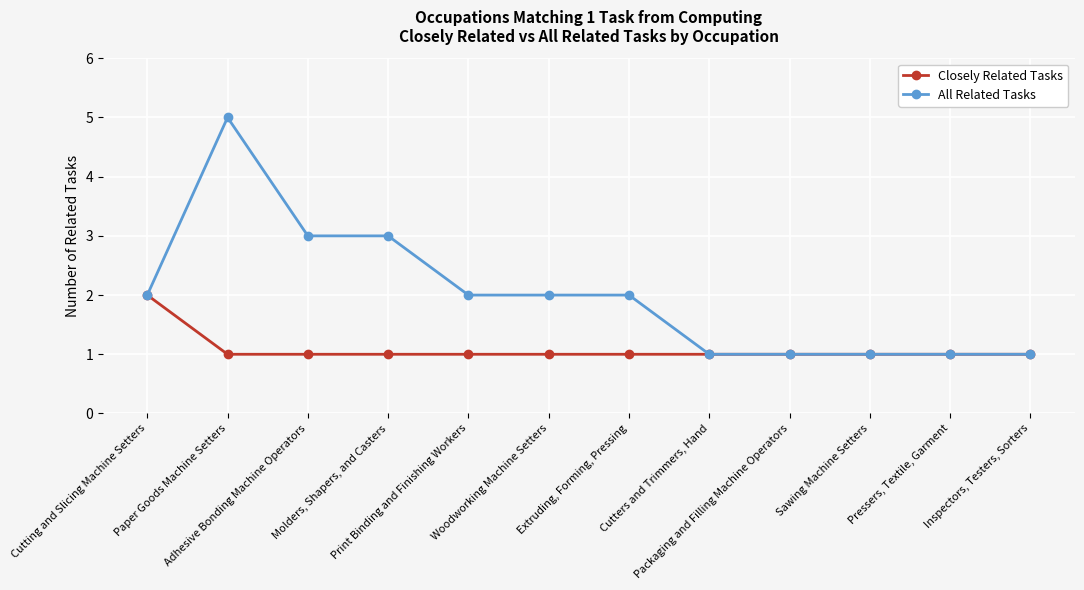

Which series has the largest range (max minus min)?

All Related Tasks